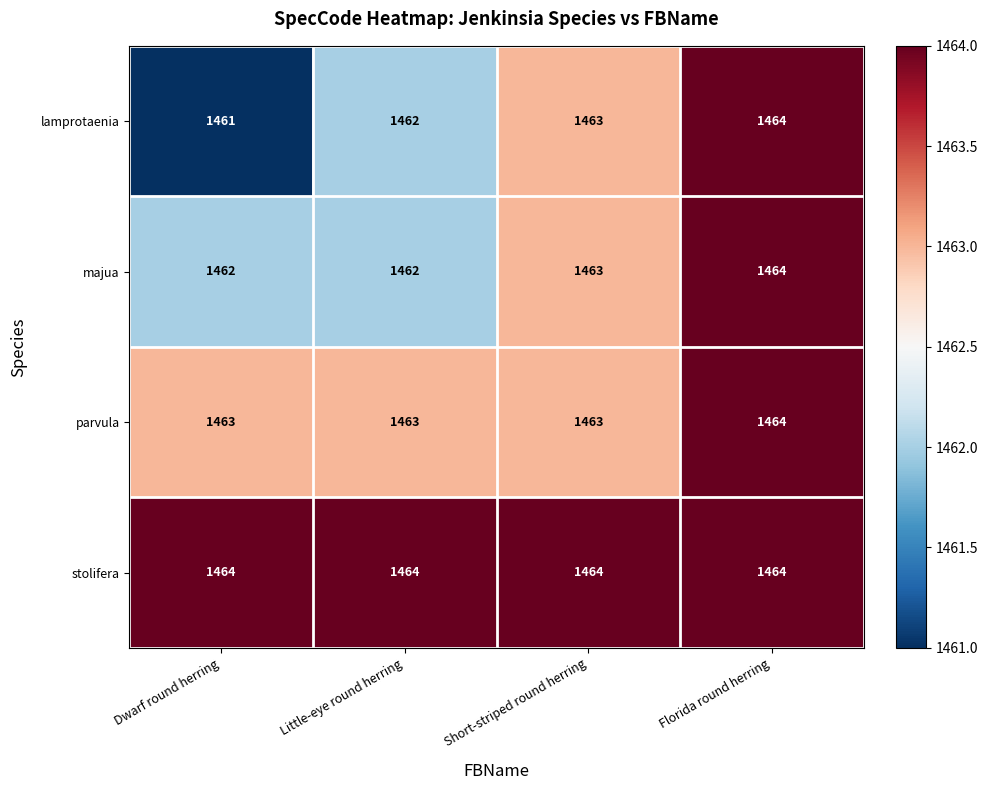

At which category does the chart reach its minimum across all series?

Dwarf round herring